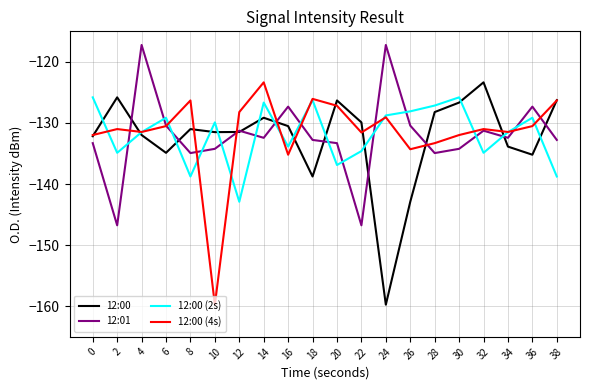

What is the difference between the highest and lowest values at 24?

42.5